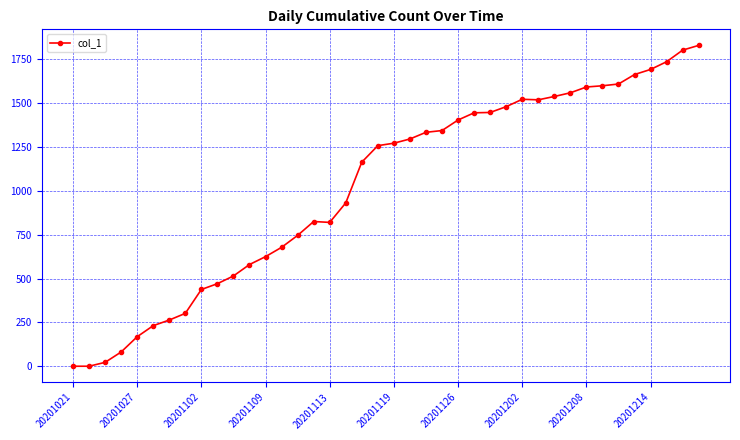

How many data points are less than 1271?

20